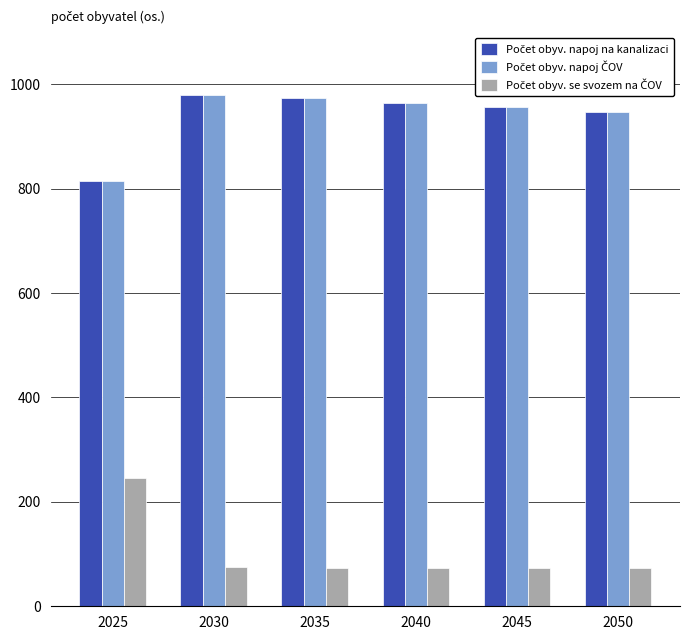

What is the difference between the highest and lowest values at 2040?

891